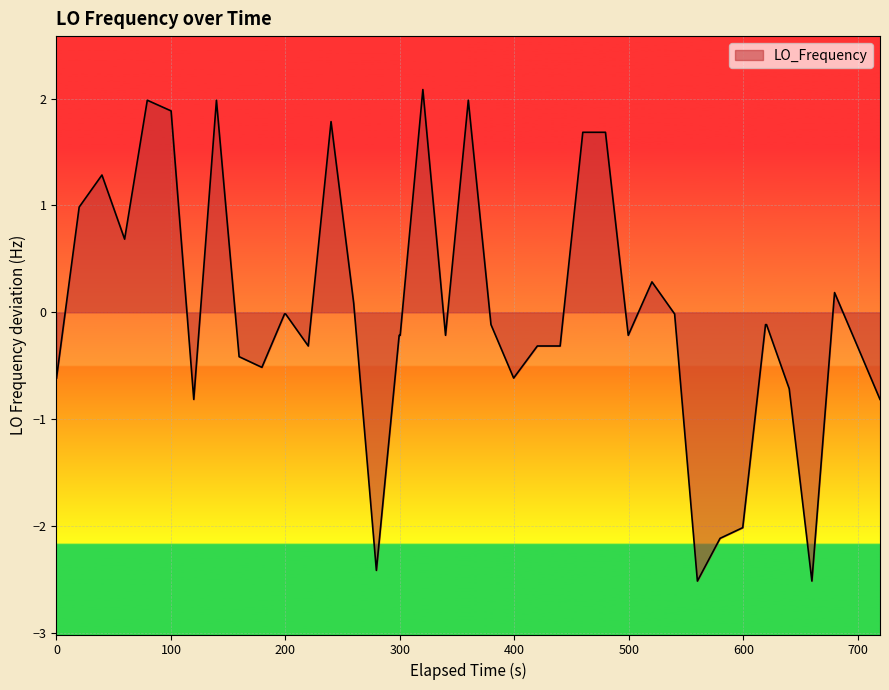

How many lines are shown in the chart?

1